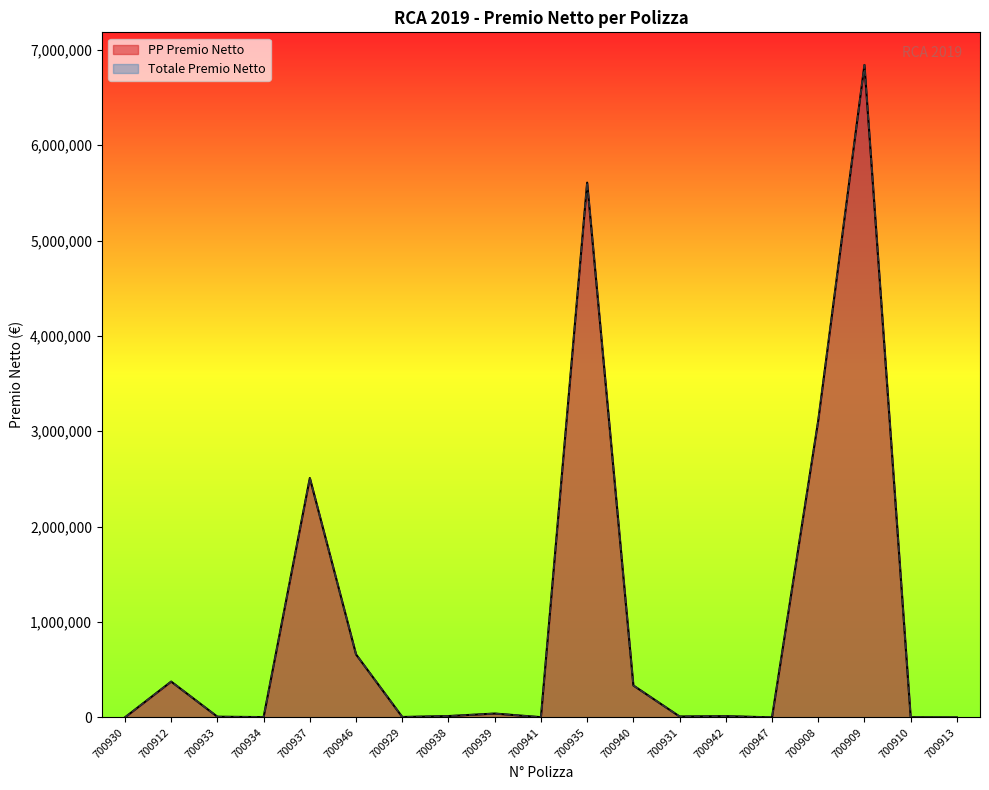

What is the difference between the maximum and minimum values in the PP Premio Netto series?

6840561.8